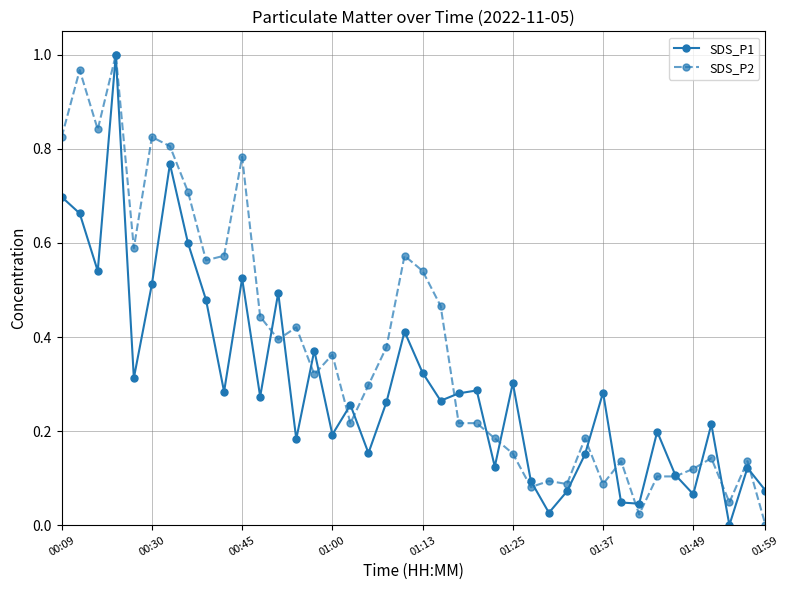

List the series in order of their overall mean, lowest first.

SDS_P1, SDS_P2